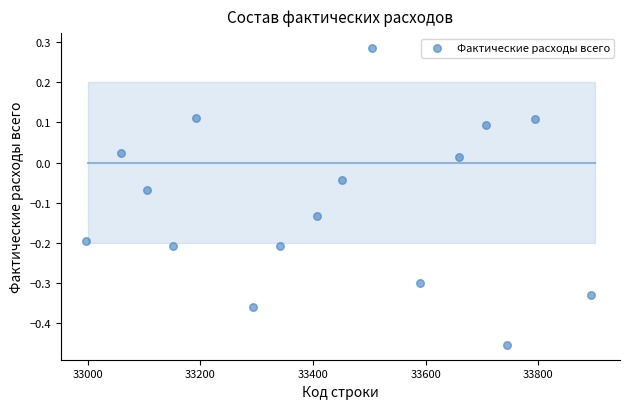

What is the range of Y values (max minus min)?

0.7